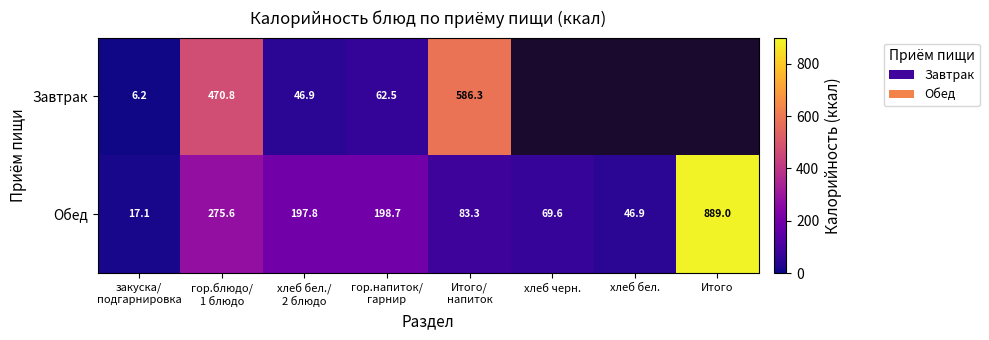

What is the difference between the highest and lowest values at гор.напиток/
гарнир?

136.2